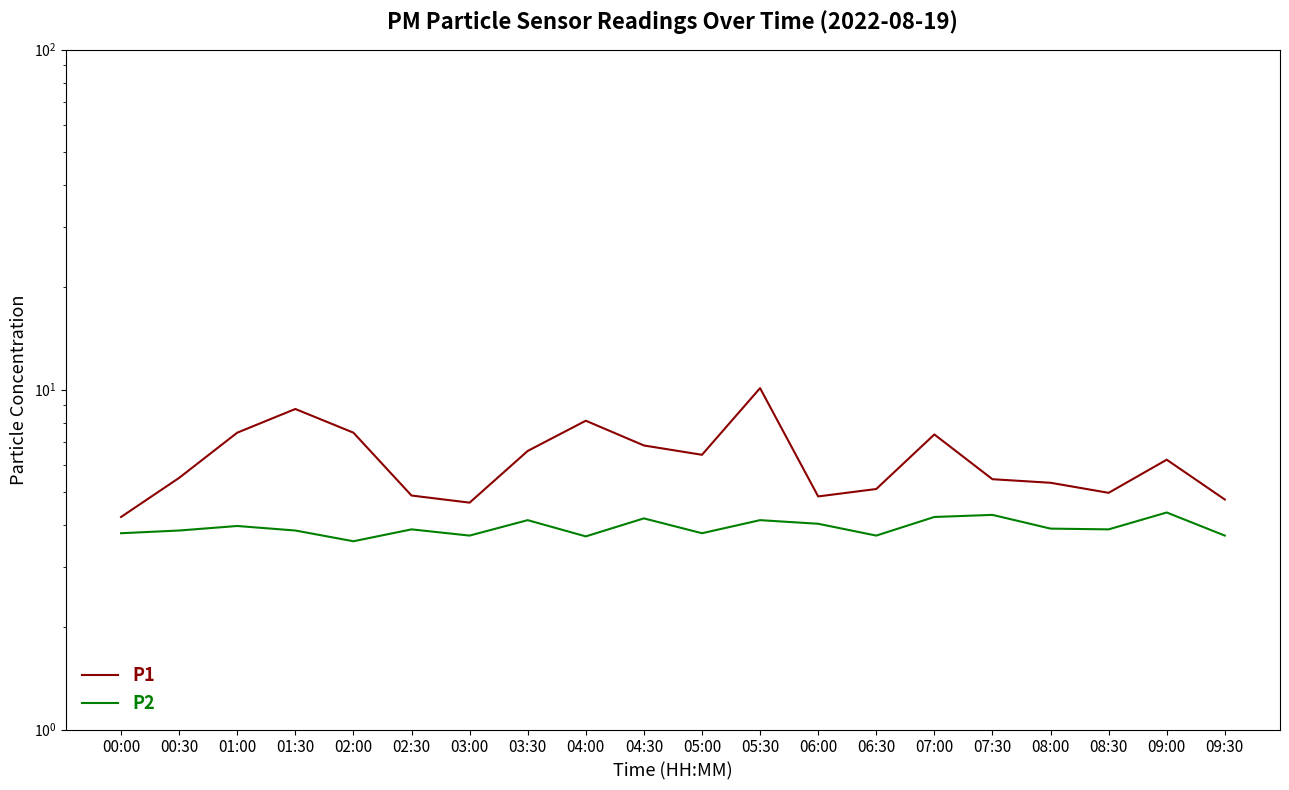

What is the sum of the P1 values at 09:30 and 07:00?

12.1